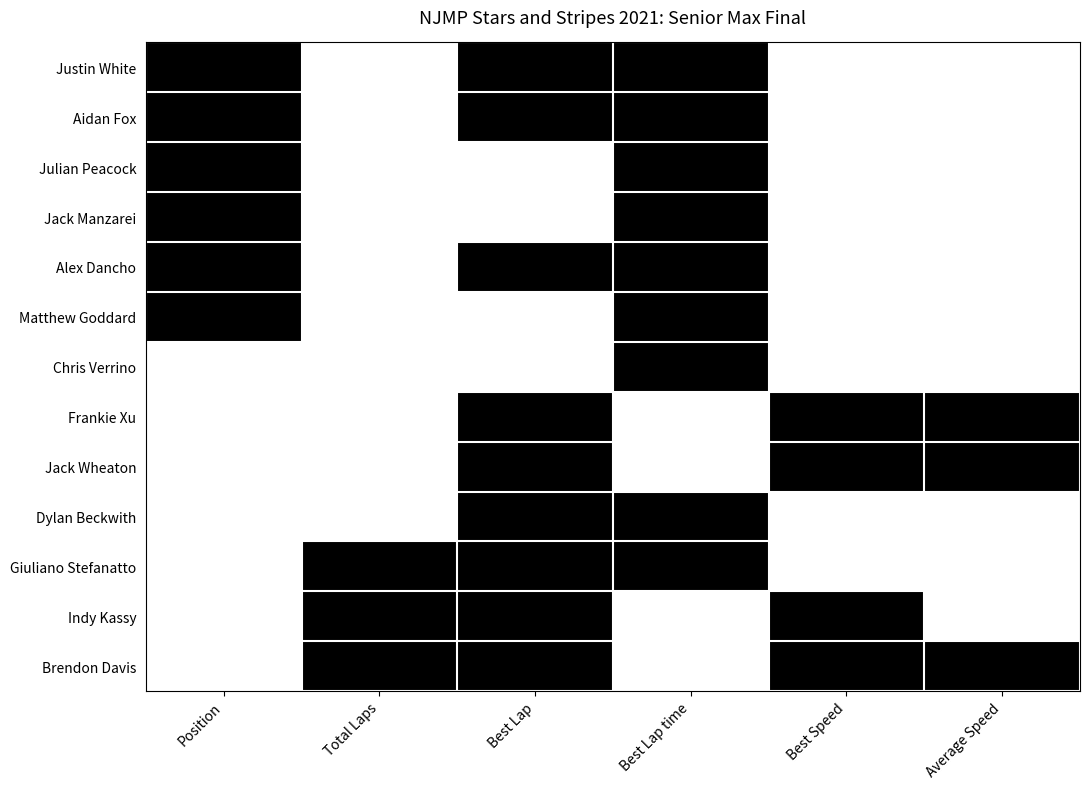

Reading left to right, extract all data points from this chart.

Justin White: Position=1	Total Laps=0	Best Lap=1	Best Lap time=1	Best Speed=0	Average Speed=0
Aidan Fox: Position=1	Total Laps=0	Best Lap=1	Best Lap time=1	Best Speed=0	Average Speed=0
Julian Peacock: Position=1	Total Laps=0	Best Lap=0	Best Lap time=1	Best Speed=0	Average Speed=0
Jack Manzarei: Position=1	Total Laps=0	Best Lap=0	Best Lap time=1	Best Speed=0	Average Speed=0
Alex Dancho: Position=1	Total Laps=0	Best Lap=1	Best Lap time=1	Best Speed=0	Average Speed=0
Matthew Goddard: Position=1	Total Laps=0	Best Lap=0	Best Lap time=1	Best Speed=0	Average Speed=0
Chris Verrino: Position=0	Total Laps=0	Best Lap=0	Best Lap time=1	Best Speed=0	Average Speed=0
Frankie Xu: Position=0	Total Laps=0	Best Lap=1	Best Lap time=0	Best Speed=1	Average Speed=1
Jack Wheaton: Position=0	Total Laps=0	Best Lap=1	Best Lap time=0	Best Speed=1	Average Speed=1
Dylan Beckwith: Position=0	Total Laps=0	Best Lap=1	Best Lap time=1	Best Speed=0	Average Speed=0
Giuliano Stefanatto: Position=0	Total Laps=1	Best Lap=1	Best Lap time=1	Best Speed=0	Average Speed=0
Indy Kassy: Position=0	Total Laps=1	Best Lap=1	Best Lap time=0	Best Speed=1	Average Speed=0
Brendon Davis: Position=0	Total Laps=1	Best Lap=1	Best Lap time=0	Best Speed=1	Average Speed=1